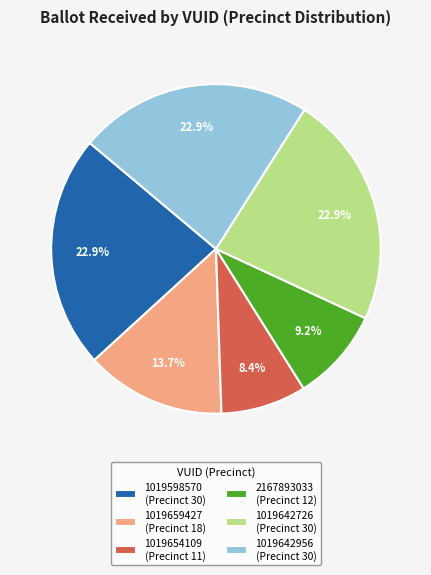

Is there any slice that represents more than half of the pie?

No